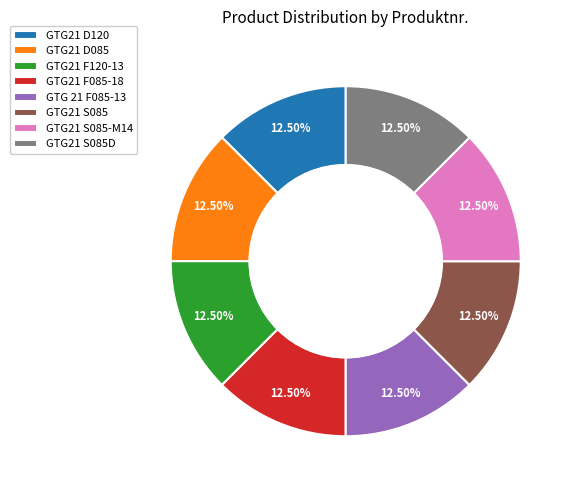

Count the number of slices in the pie.

8